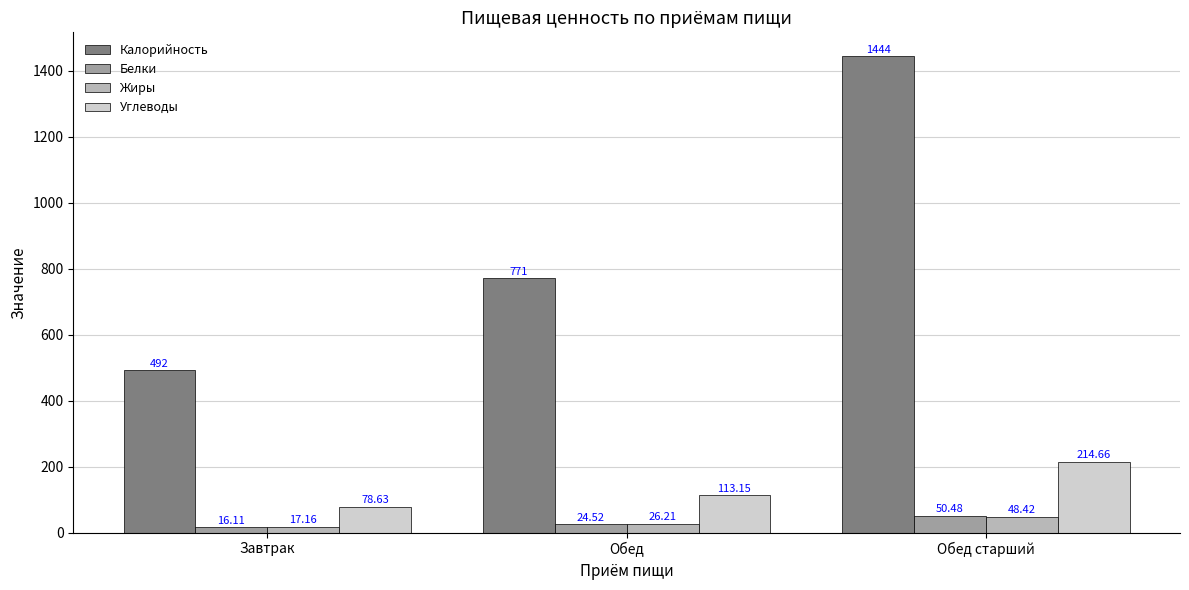

At which label does Жиры first exceed 26?

Обед